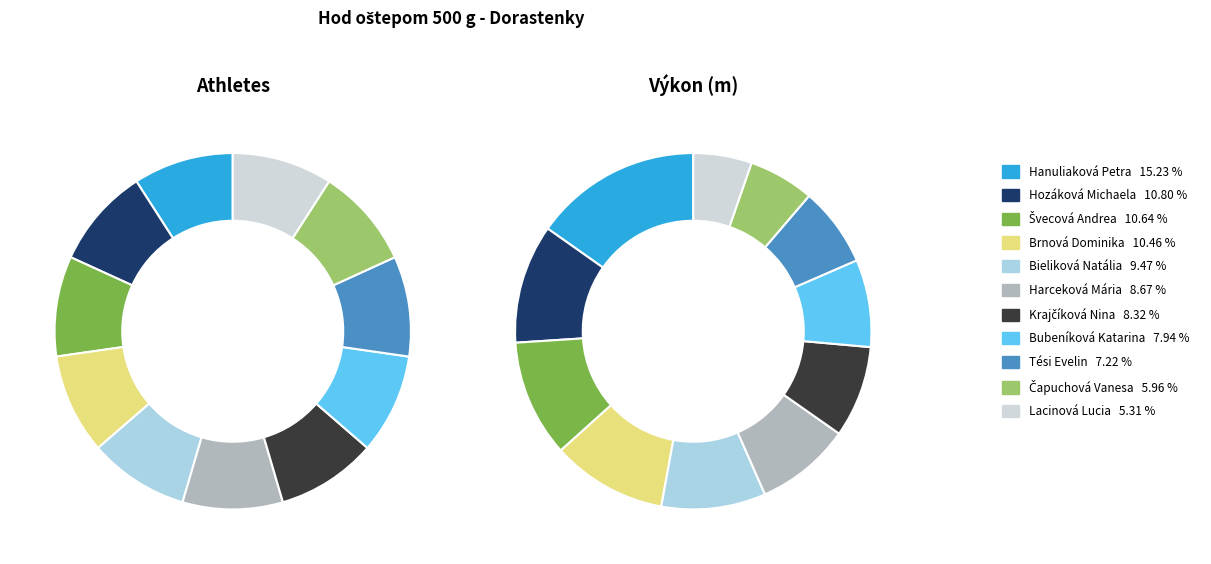

Rank the categories by value from highest to lowest.

Hanuliaková Petra, Hozáková Michaela, Švecová Andrea, Brnová Dominika, Bieliková Natália, Harceková Mária, Krajčíková Nina, Bubeníková Katarina, Tési Evelin, Čapuchová Vanesa, Lacinová Lucia